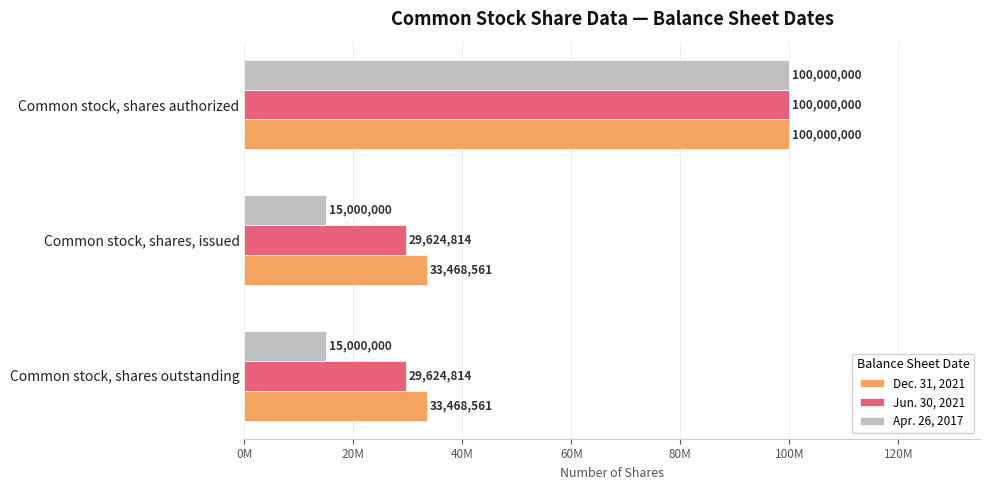

What is the minimum value for Apr. 26, 2017?

15000000